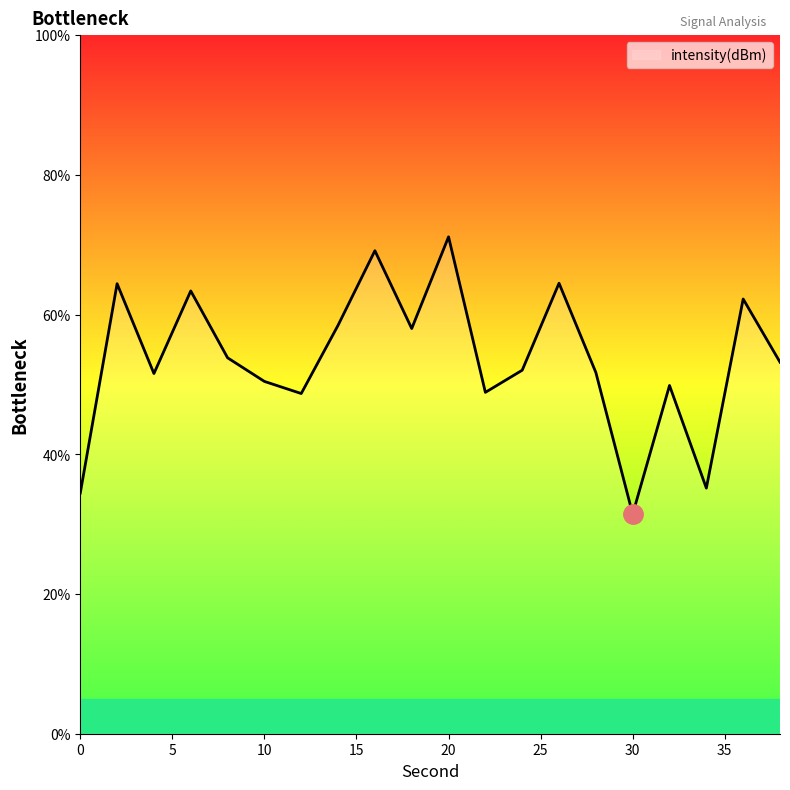

What is the difference between the maximum and minimum values?

39.7